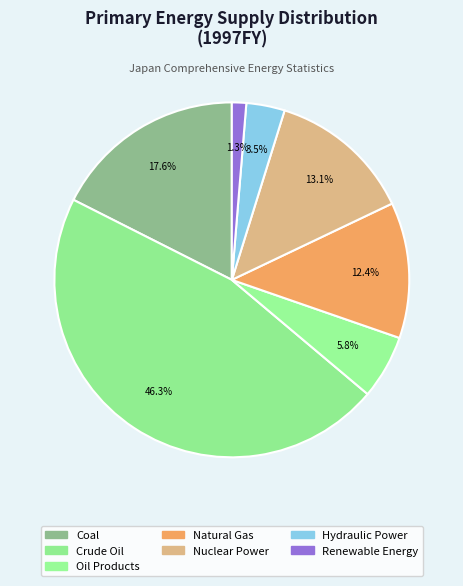

To the nearest percent, what percentage of the pie is Oil Products?

6%